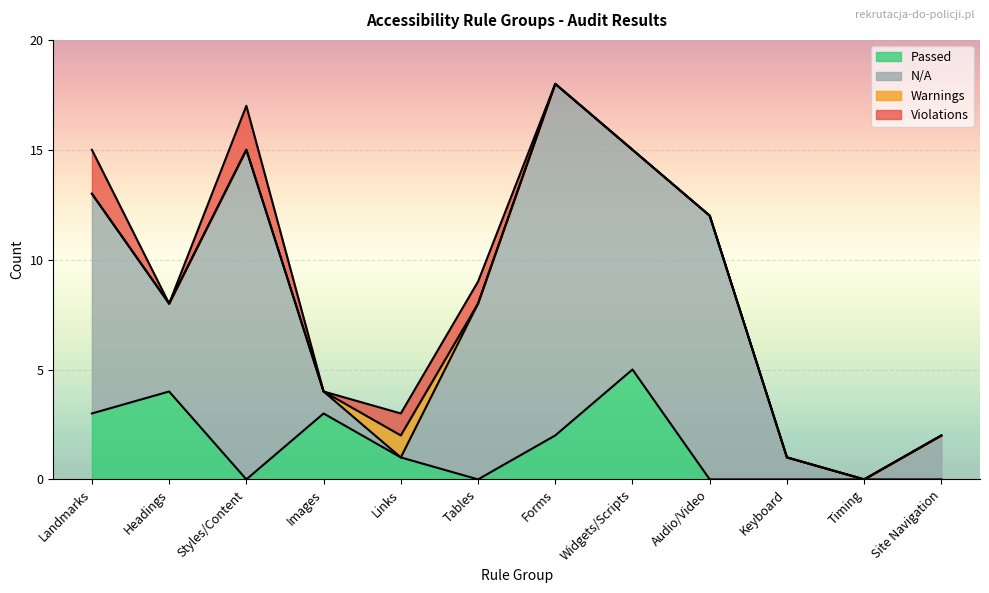

Where is N/A nearest to the value 8?

Tables